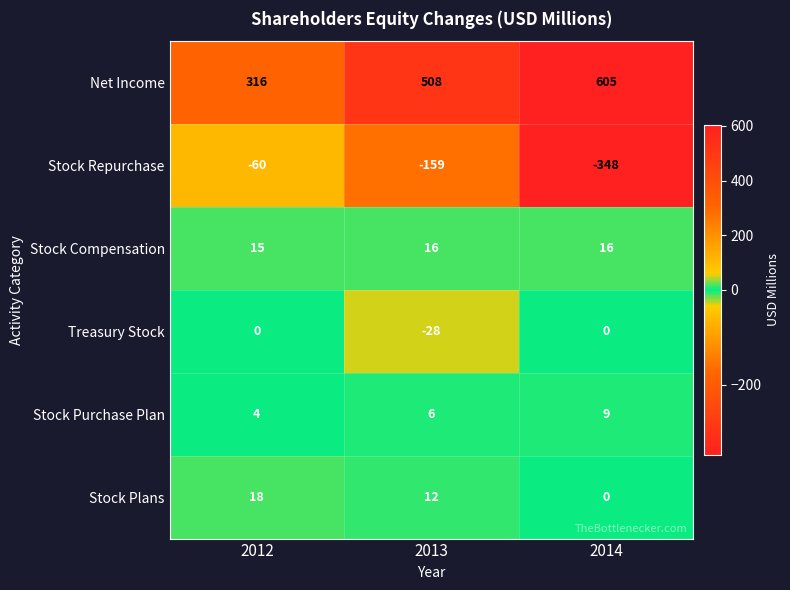

Where is Stock Repurchase nearest to the value -204?

2013